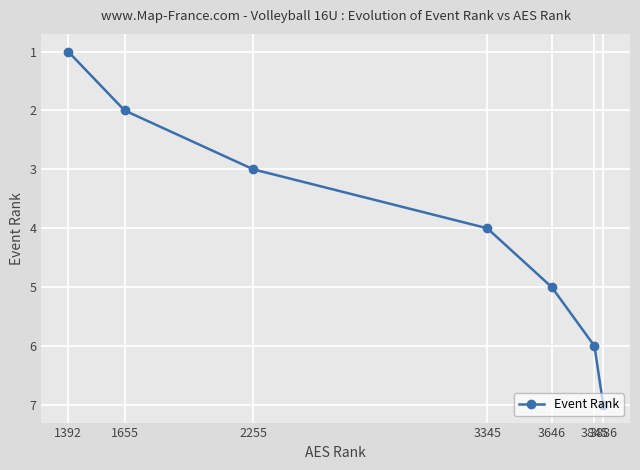

List the labels in order of value, largest first.

3886, 3845, 3646, 3345, 2255, 1655, 1392